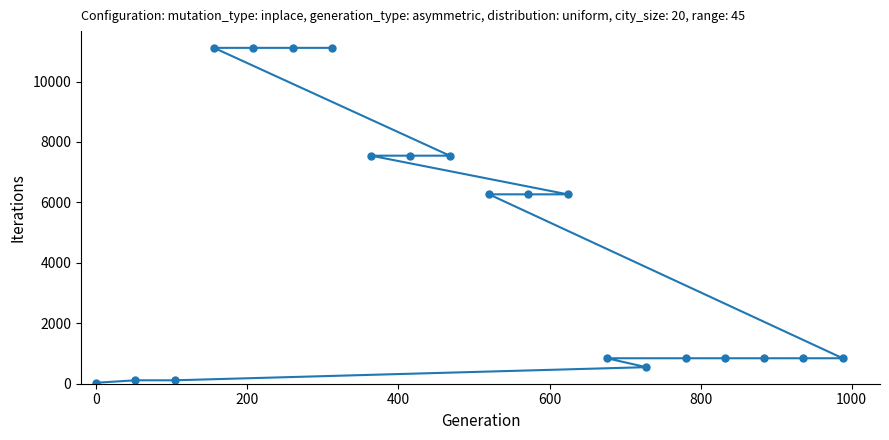

What is the value of the 10th point from the left?

7545.9